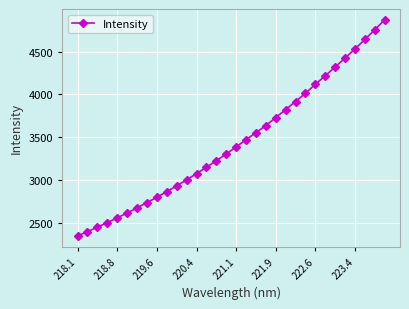

What is the difference between the maximum and minimum values?

2513.3